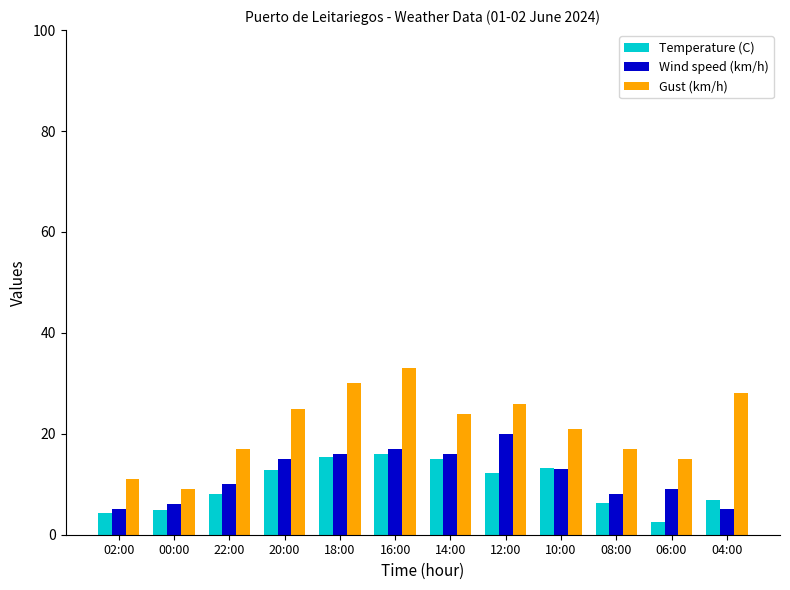

What is the smallest value displayed?

2.5